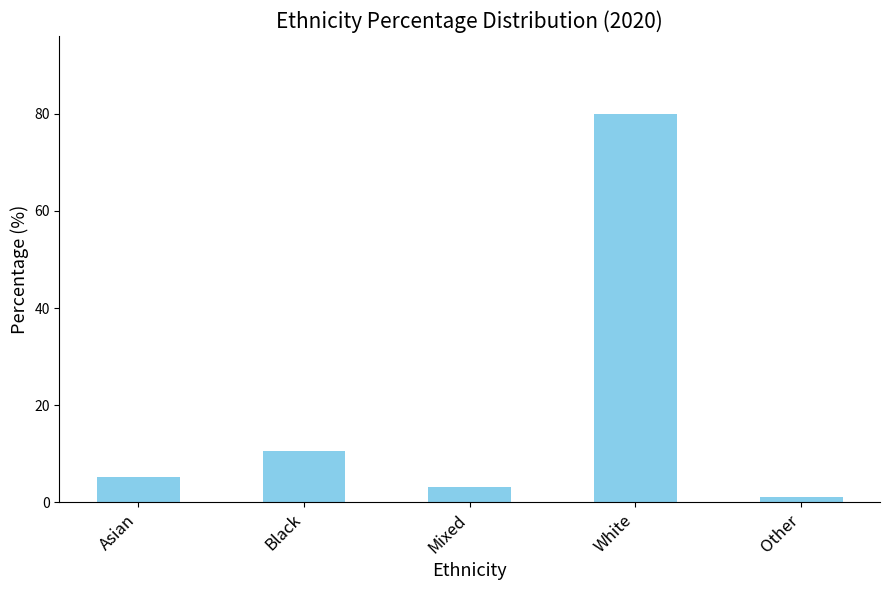

True or false: the data shows 10.6 at Black.

True